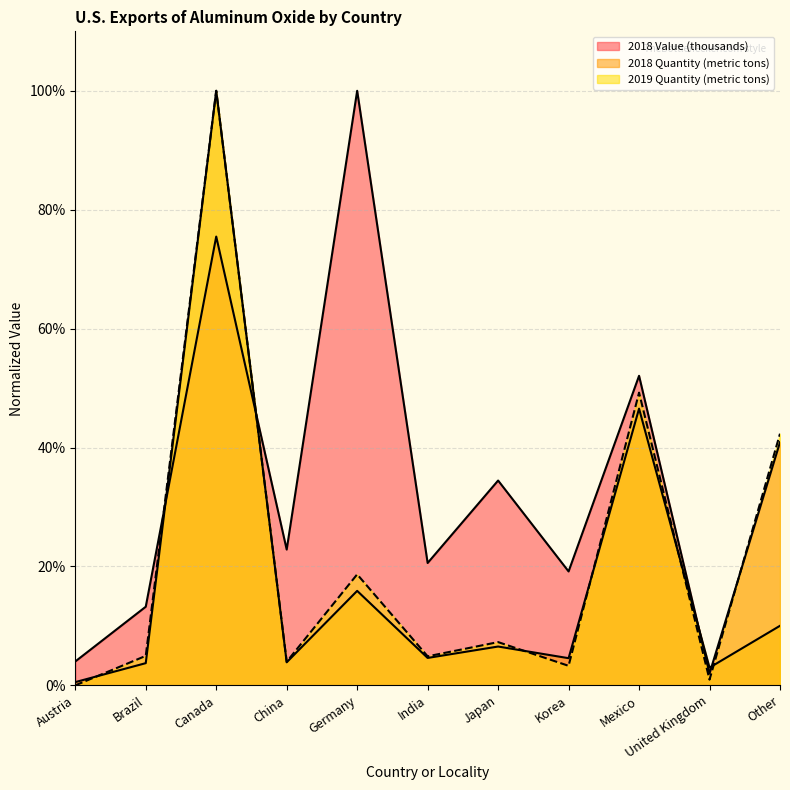

How many interior local peaks does the 2019 Quantity (metric tons) series have?

4